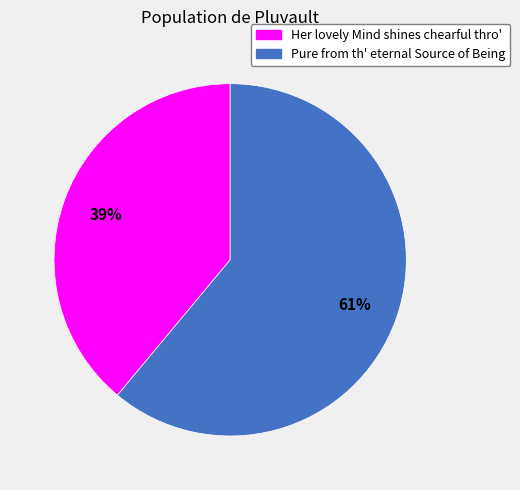

What is the ratio of the value at Her lovely Mind shines chearful thro' to the value at Pure from th' eternal Source of Being?

0.6